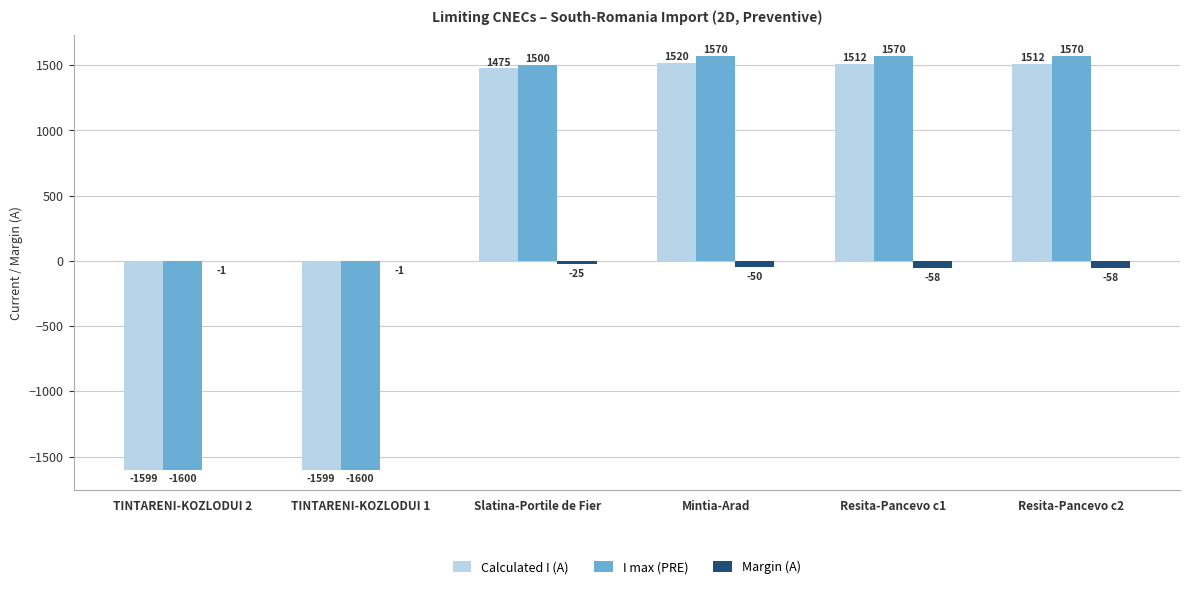

Which series changed the most between Slatina-Portile de Fier and Resita-Pancevo c1?

I max (PRE)